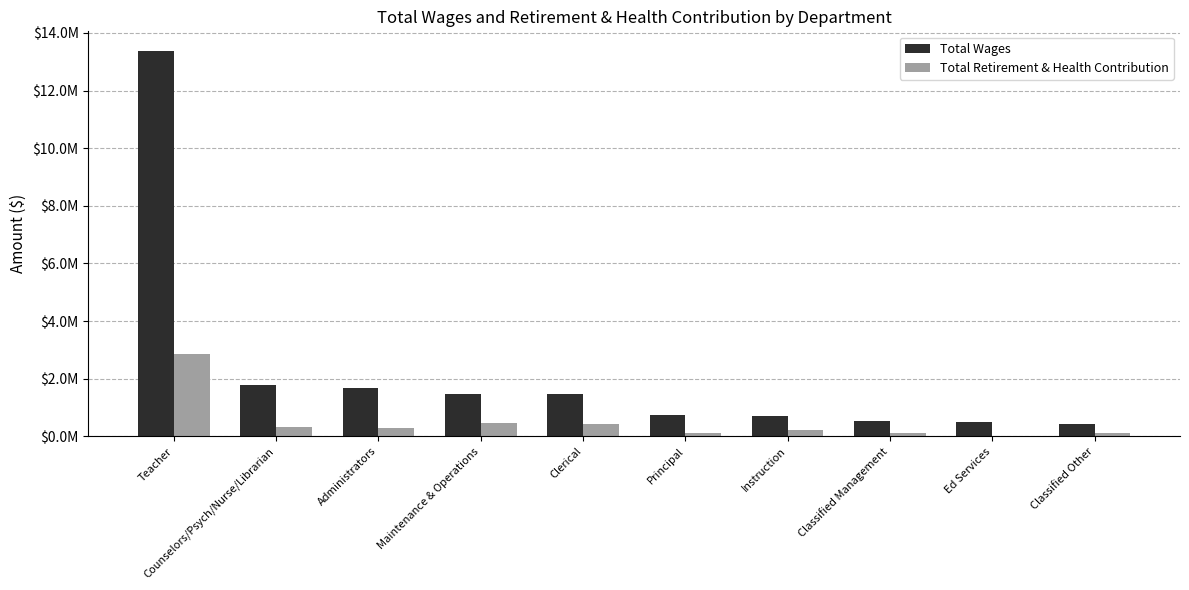

What are all the series names shown in the legend?

Total Wages, Total Retirement & Health Contribution